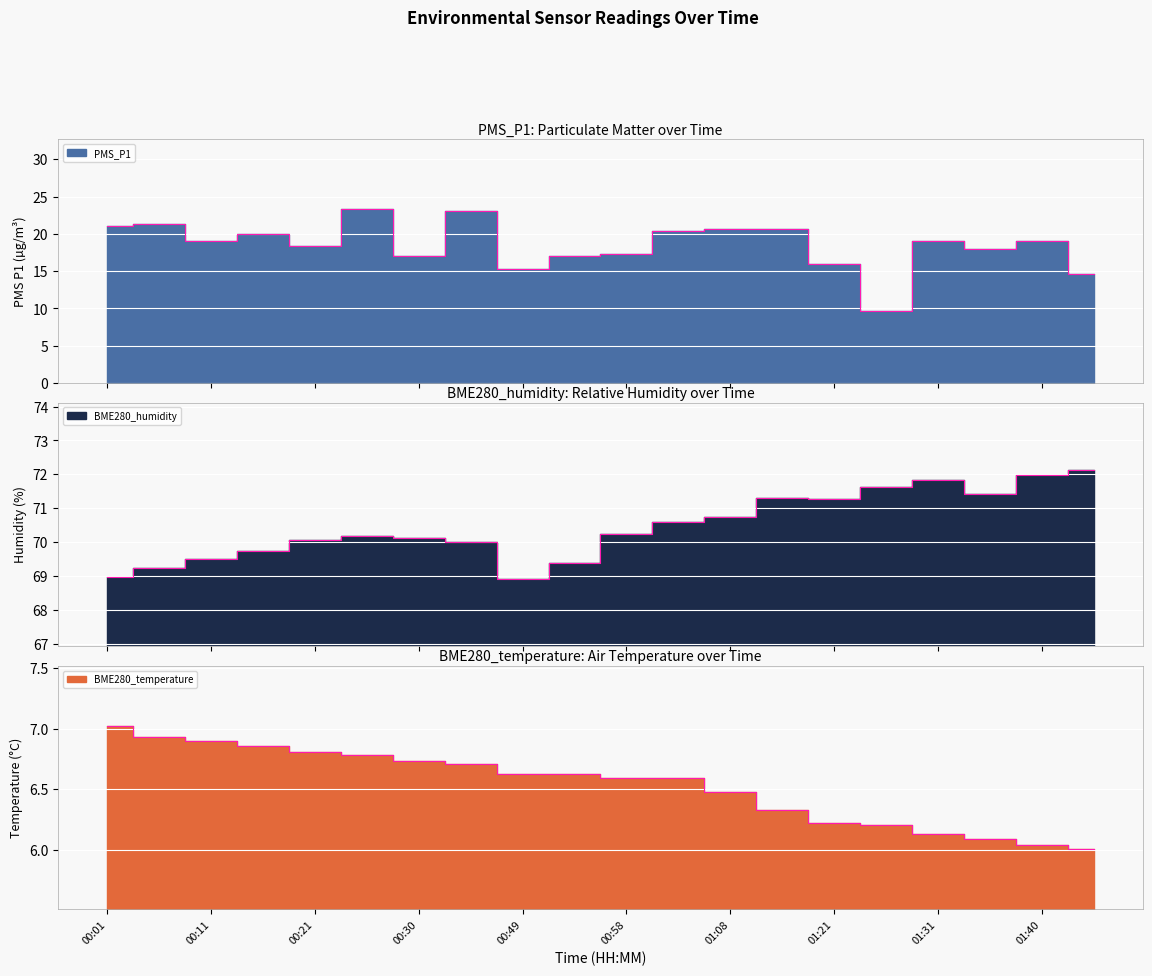

What are all the series names shown in the legend?

PMS_P1, BME280_temperature, BME280_humidity